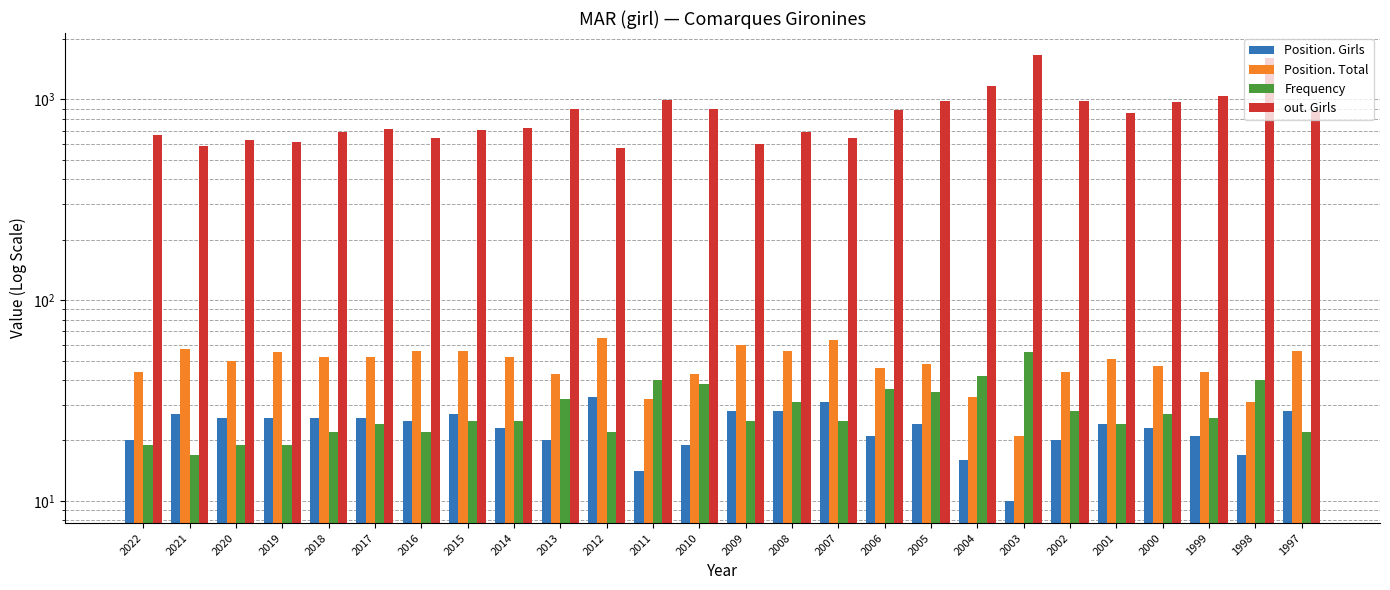

Reading left to right, transcribe all the data shown in this chart.

Position. Girls: 20	27	26	26	26	26	25	27	23	20	33	14	19	28	28	31	21	24	16	10	20	24	23	21	17	28
Position. Total: 44	57	50	55	52	52	56	56	52	43	65	32	43	60	56	63	46	48	33	21	44	51	47	44	31	56
Frequency: 19	17	19	19	22	24	22	25	25	32	22	40	38	25	31	25	36	35	42	55	28	24	27	26	40	22
out. Girls: 665	583	628	617	687	713	645	704	721	894	574	990	891	598	688	639	887	977	1170	1659	979	853	975	1035	1611	875